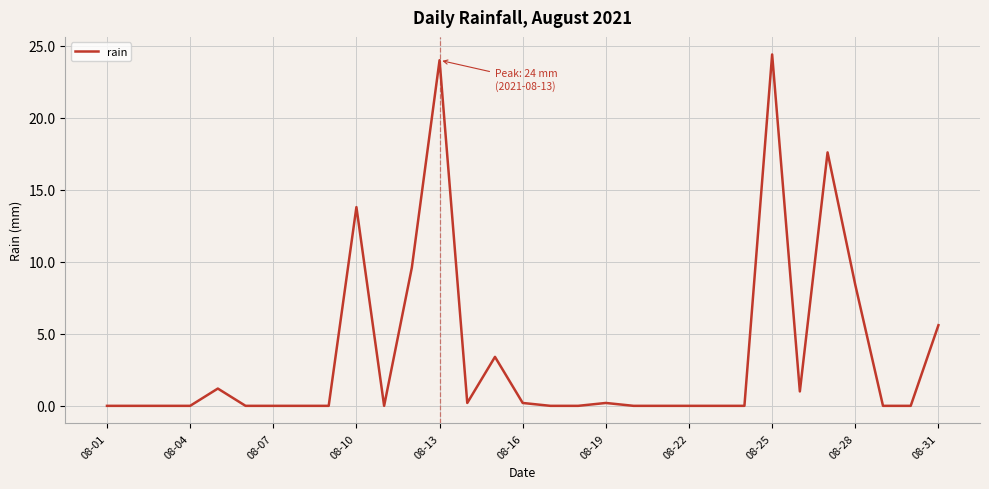

What is the difference between the maximum and minimum values?

24.4